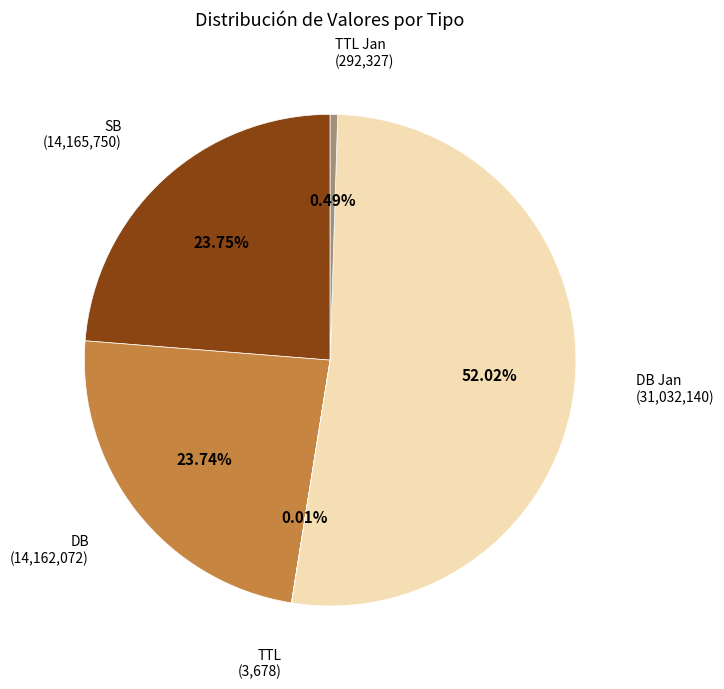

Which slice is the largest?

DB Jan